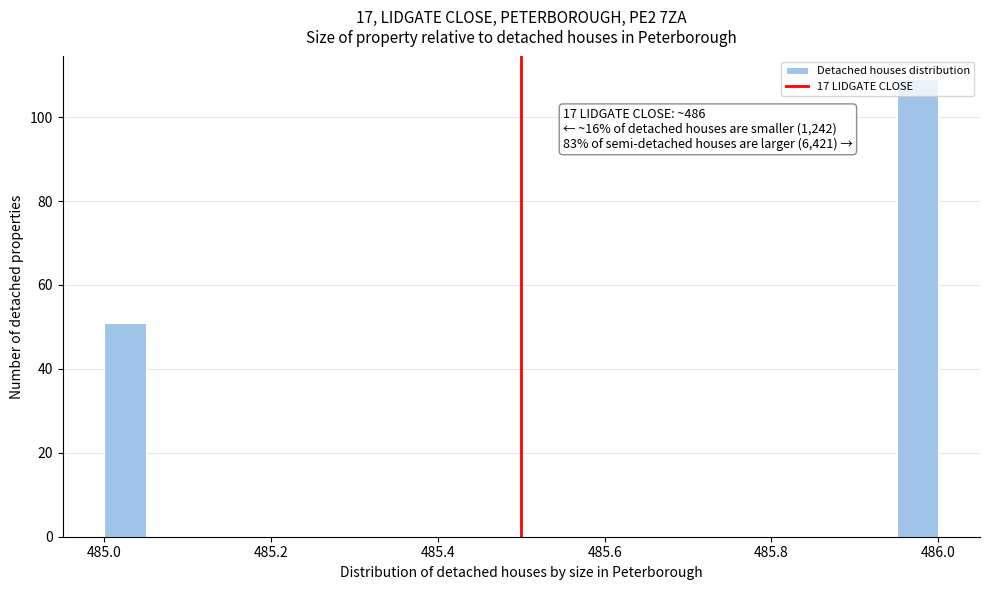

Around what value on the x-axis is the tallest bar? Give the approximate position of its centre, as read against the axis.

485.98